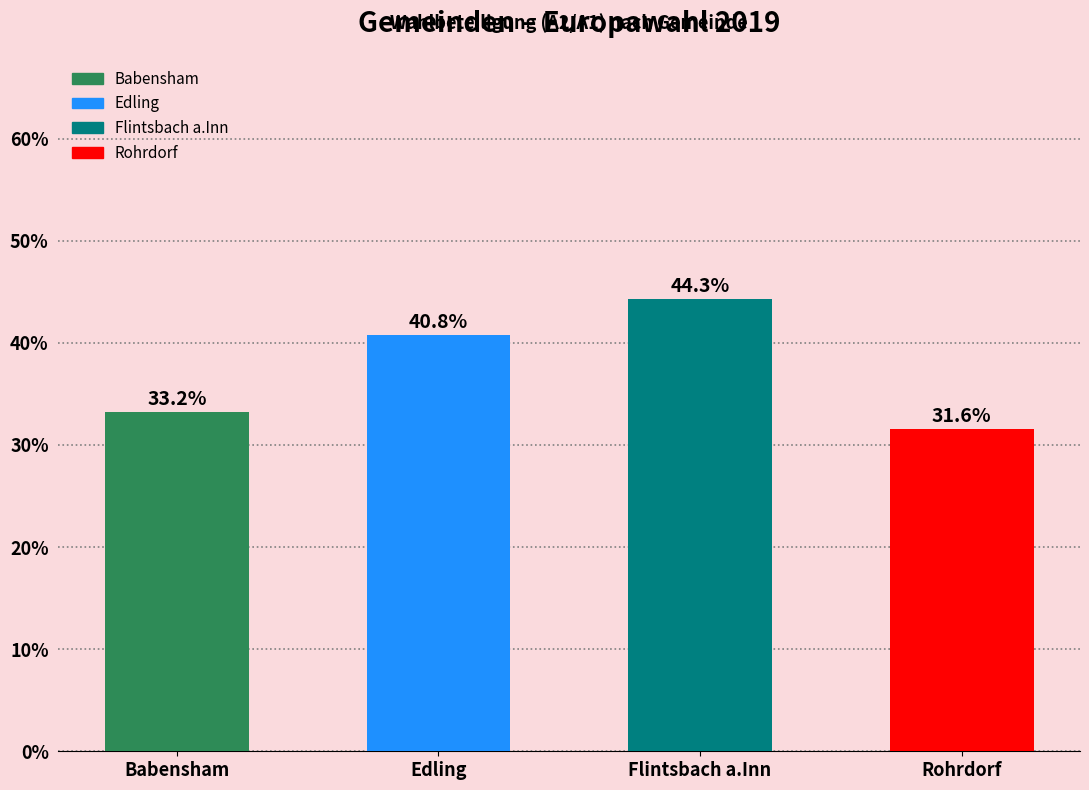

What is the label of the 4th bar from the right?

Babensham